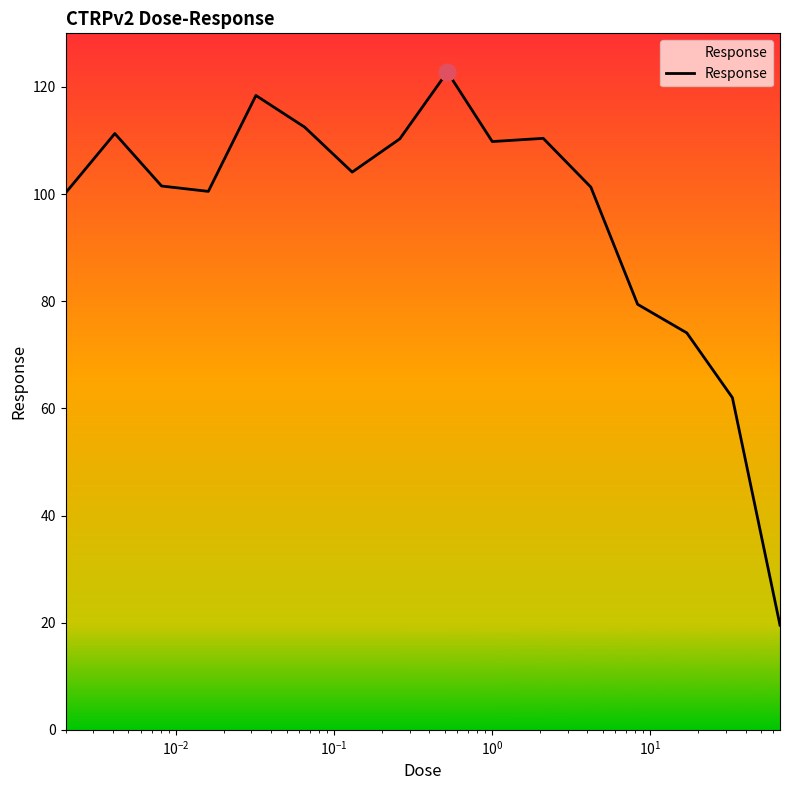

What is the minimum value shown in the chart?

19.5